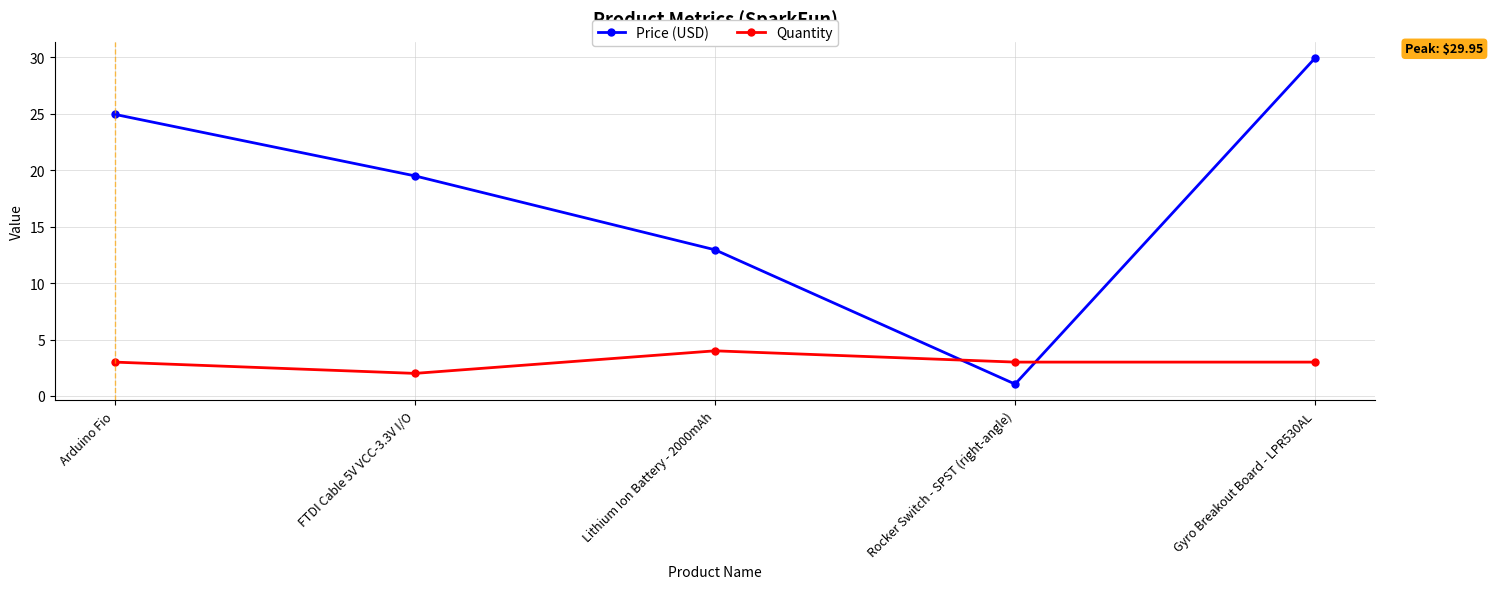

The value of Price (USD) at FTDI Cable 5V VCC-3.3V I/O is 27.9. True or false?

False